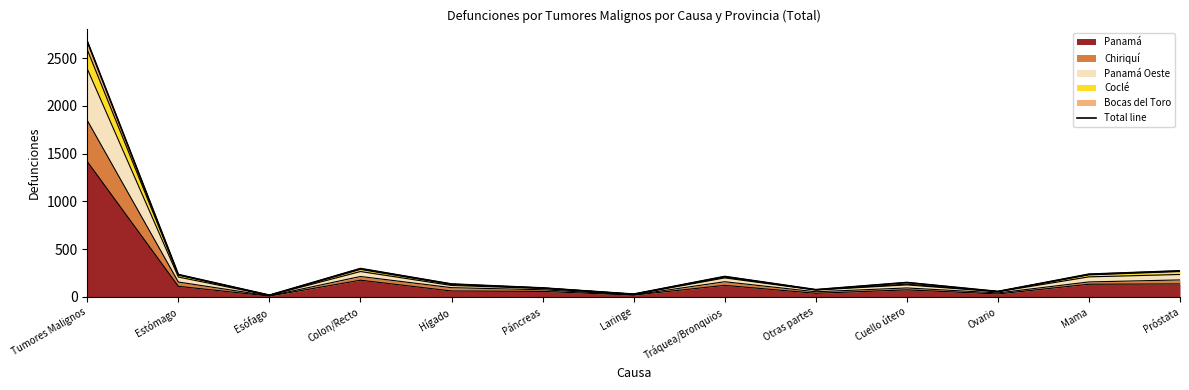

Reading left to right, extract all data points from this chart.

2676	234	18	297	135	94	29	214	76	151	57	238	273